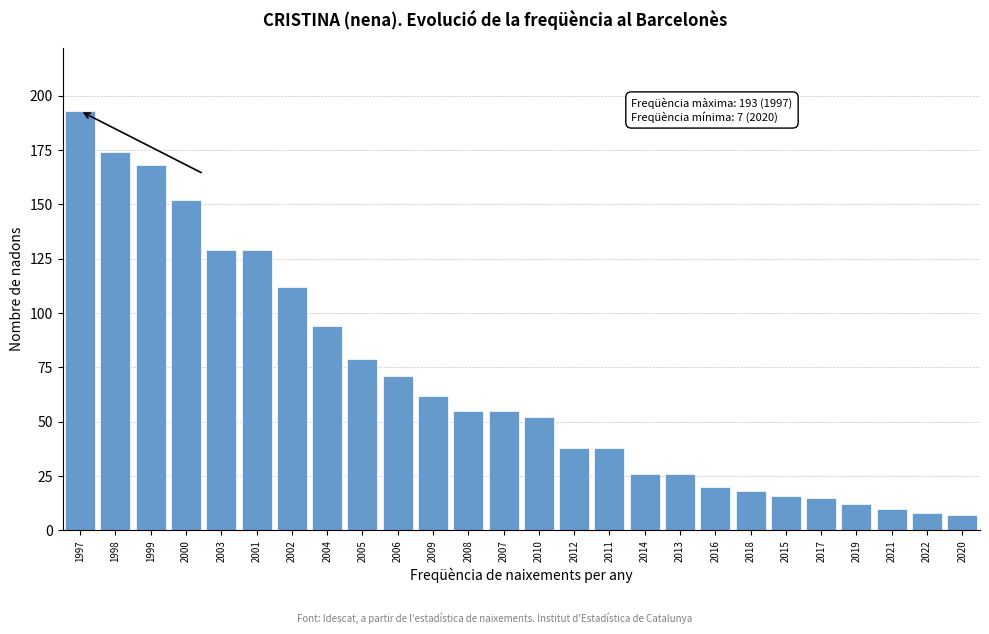

Reading left to right, list all the values displayed in this chart.

193	174	168	152	129	129	112	94	79	71	62	55	55	52	38	38	26	26	20	18	16	15	12	10	8	7